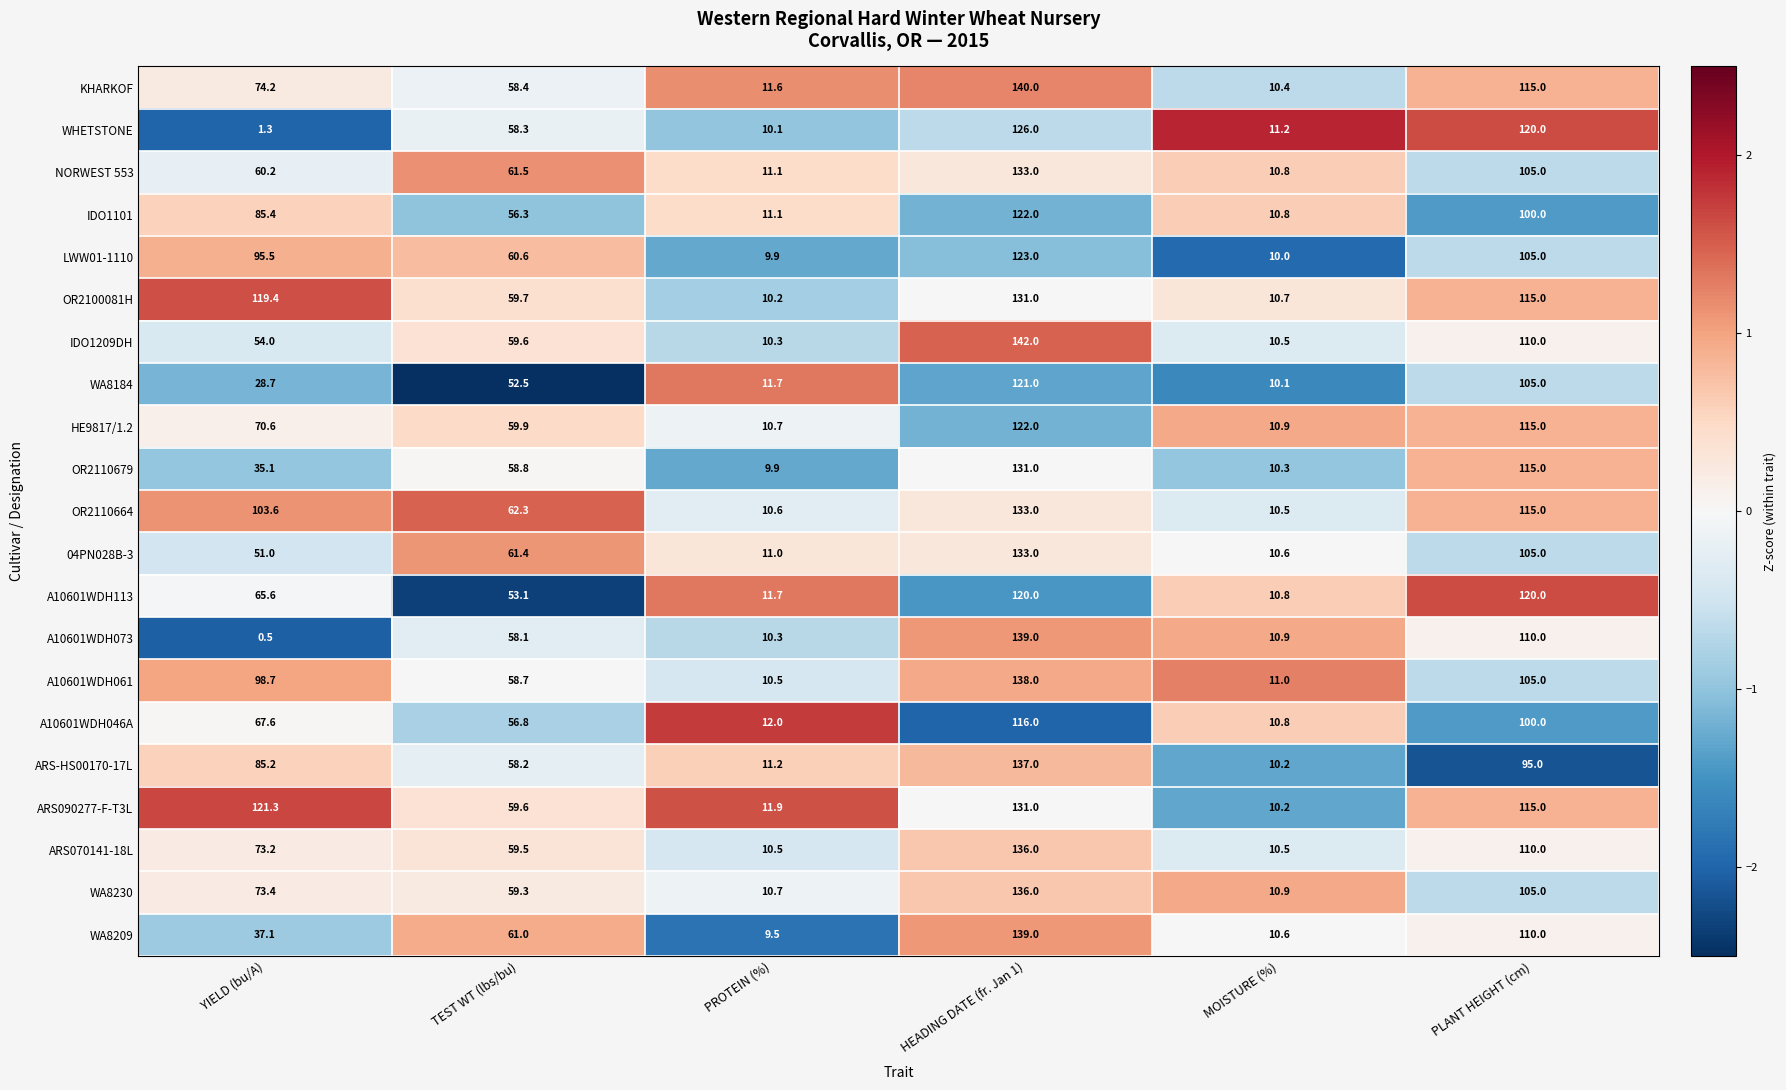

Rank the categories by OR2100081H value from lowest to highest.

PROTEIN (%), MOISTURE (%), TEST WT (lbs/bu), PLANT HEIGHT (cm), YIELD (bu/A), HEADING DATE (fr. Jan 1)